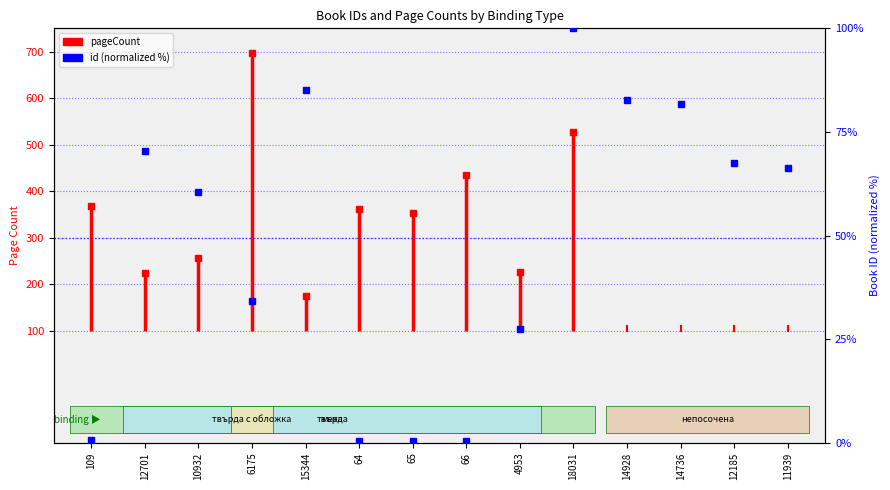

How many lines are shown in the chart?

1